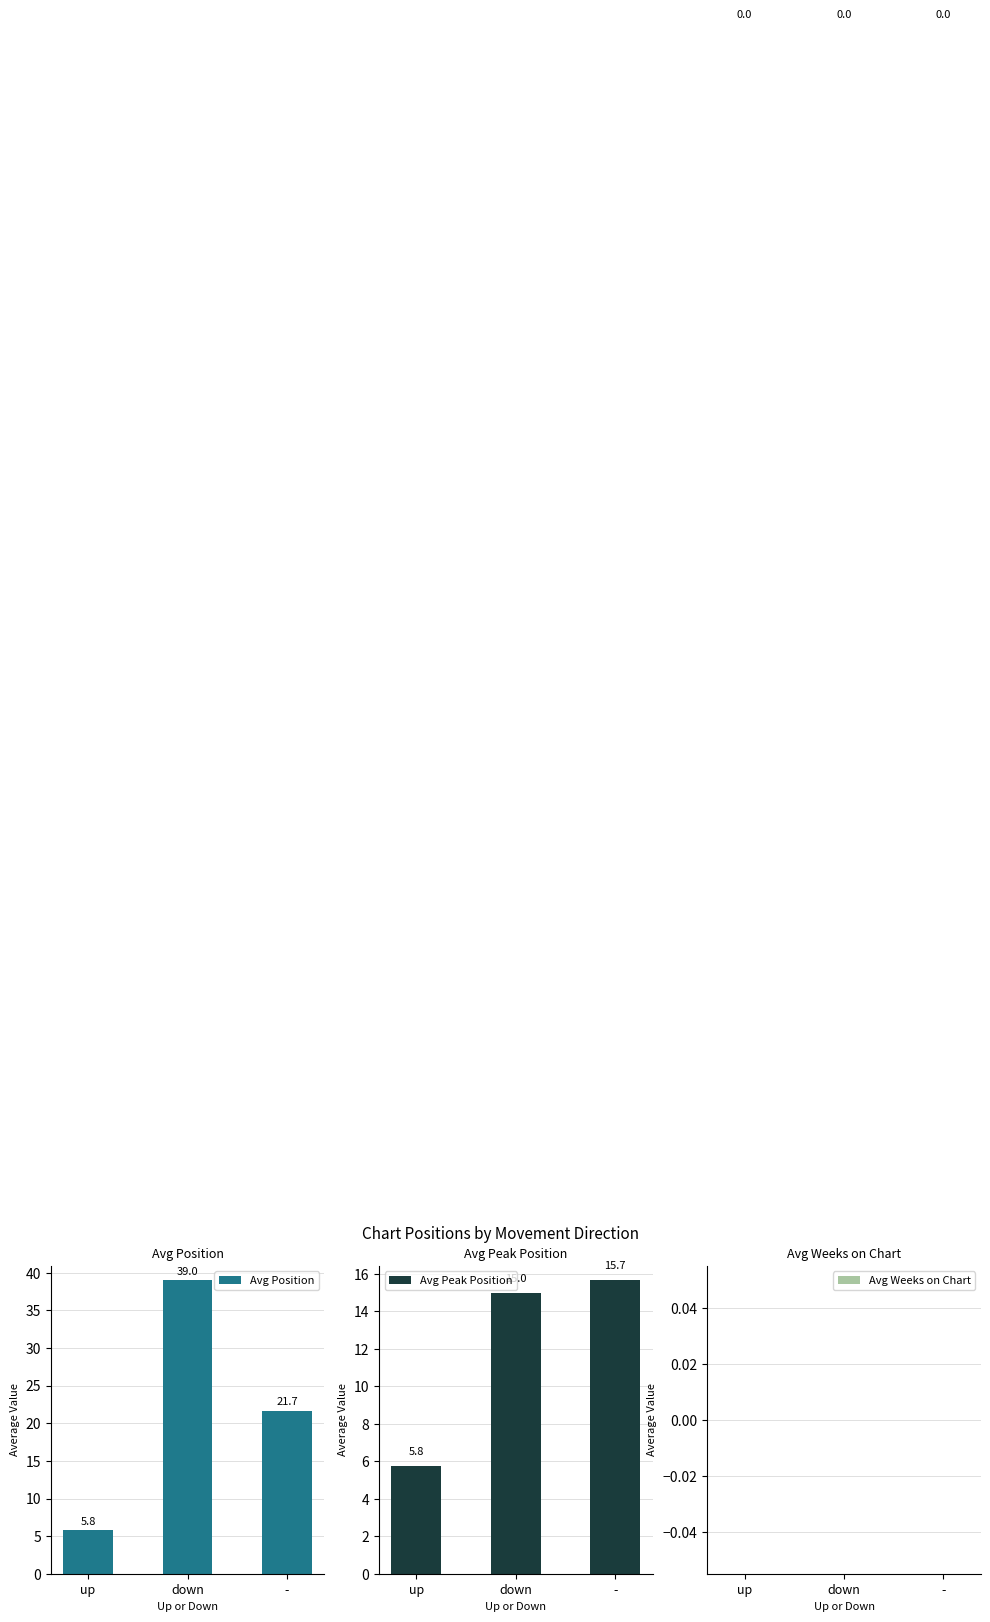

What is the label of the 1st bar from the left?

up